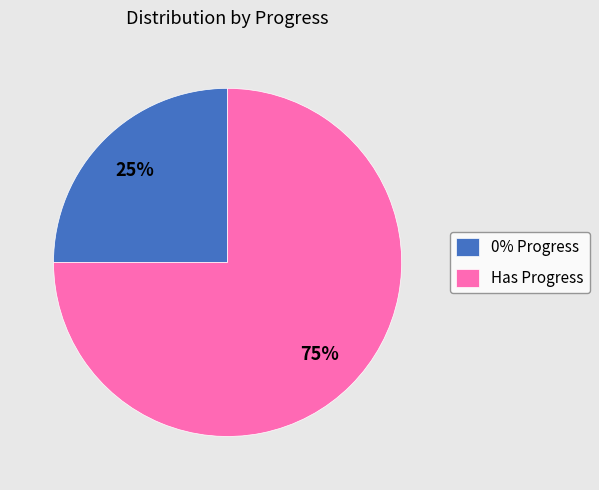

True or false: Has Progress accounts for 75% of the total.

True